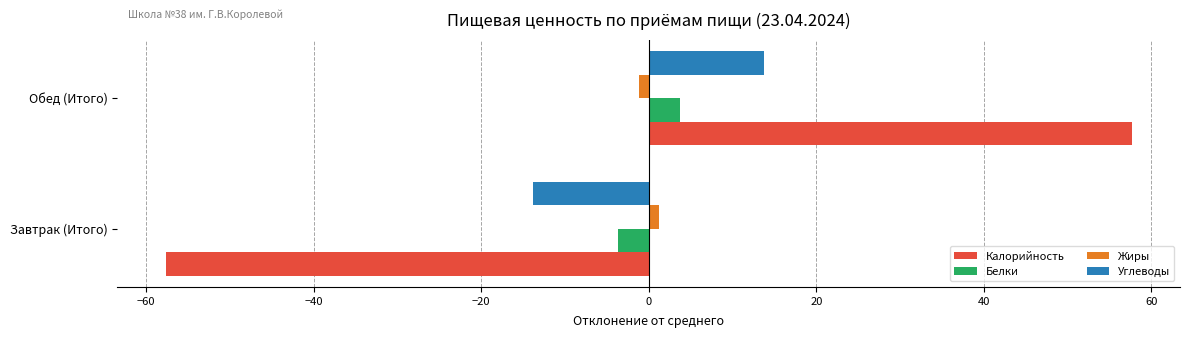

How many series are shown in this chart?

4